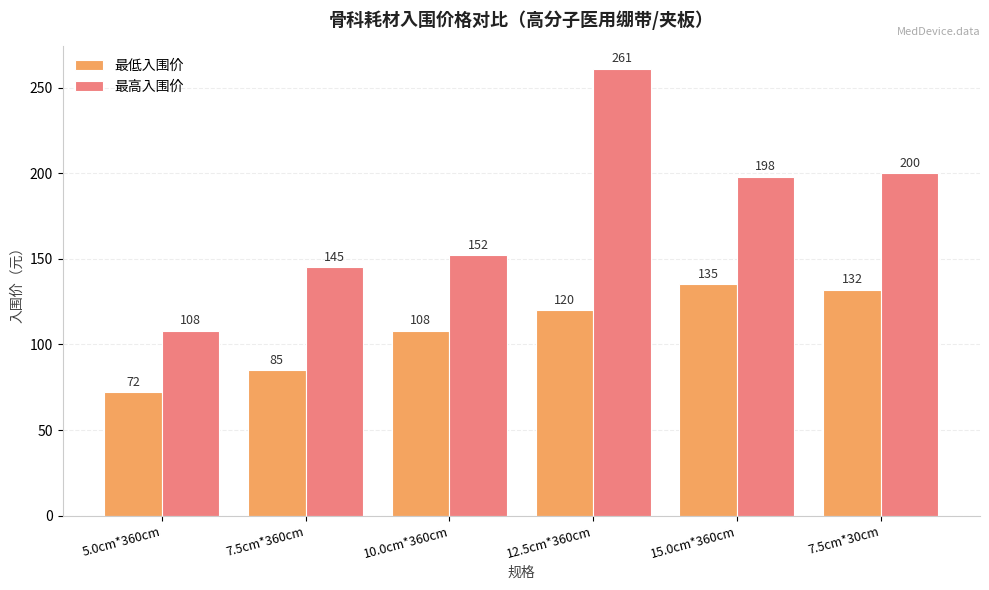

At which label does 最高入围价 reach its peak?

12.5cm*360cm